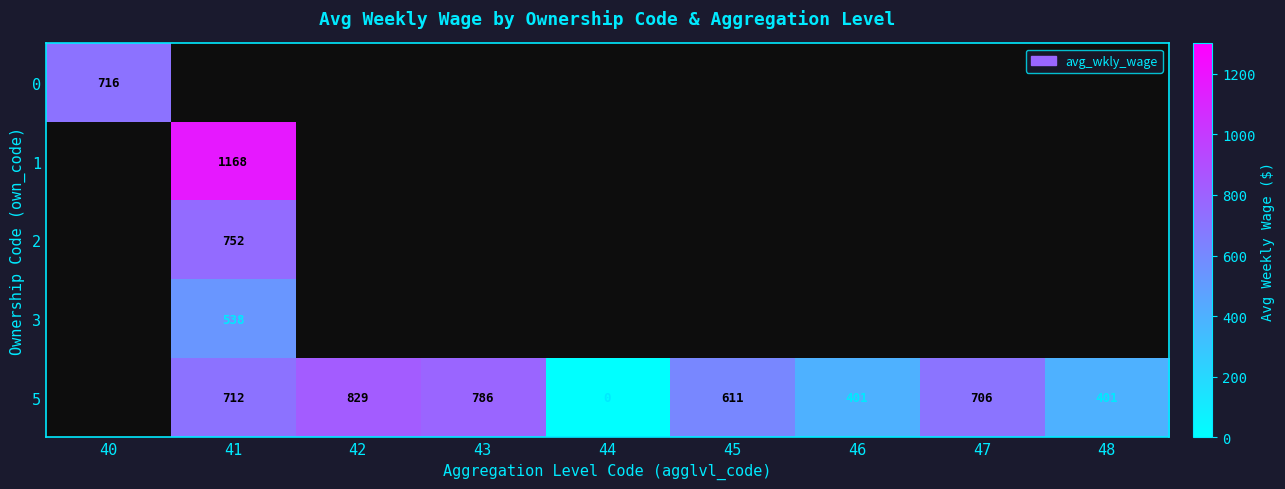

True or false: 5 has a value of 611 at 45.

True